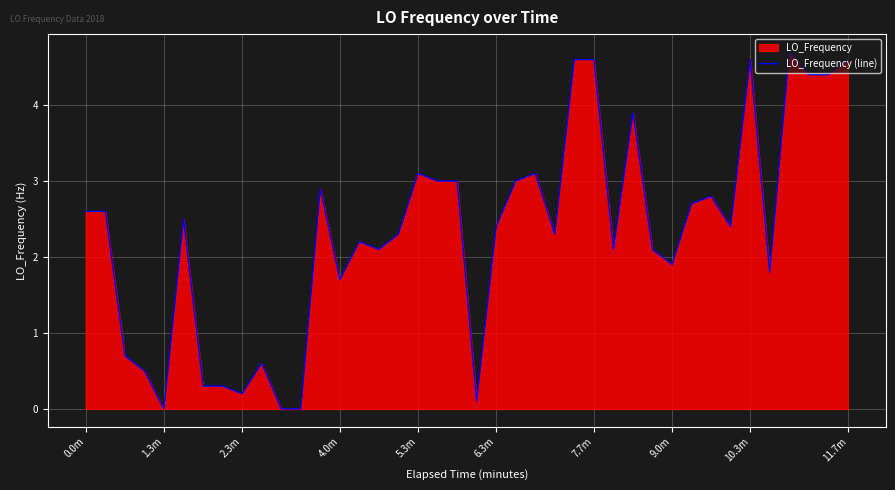

The value at 33 is 3.8. True or false?

False